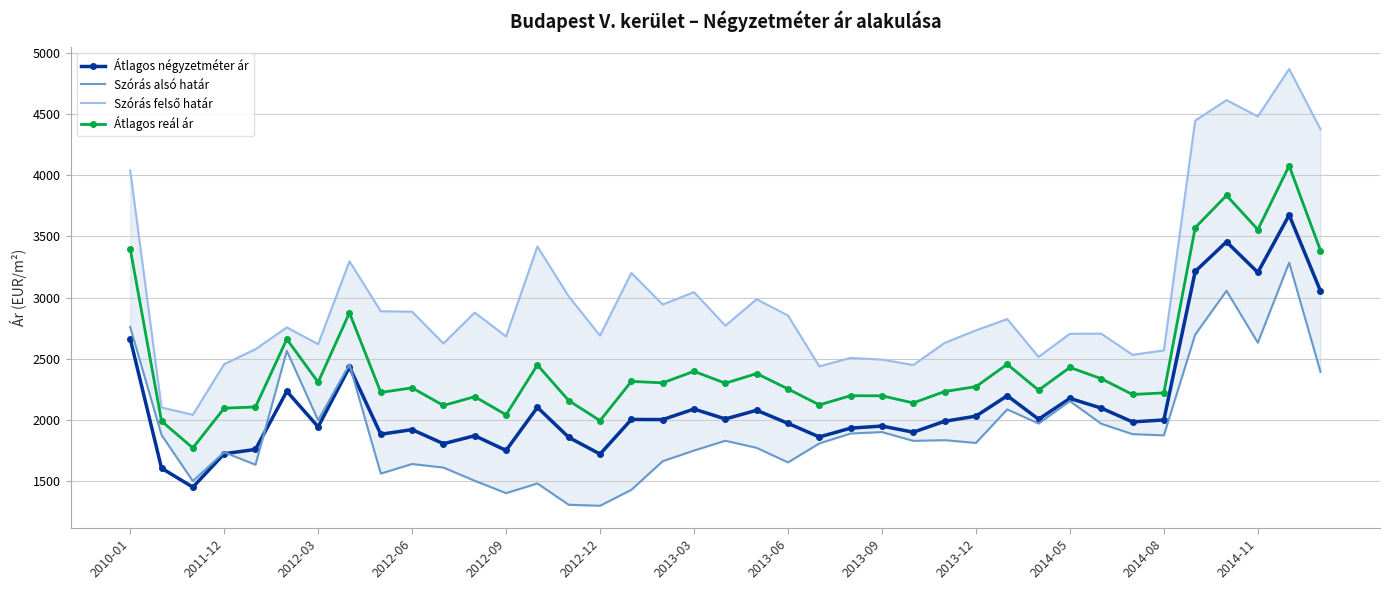

Reading left to right, transcribe all the data shown in this chart.

Átlagos négyzetméter ár: 2665	1607	1452	1725	1760	2235	1945	2433	1884	1922	1807	1872	1752	2104	1859	1722	2005	2004	2090	2009	2080	1973	1862	1934	1951	1901	1990	2032	2199	2007	2177	2098	1985	2001	3214	3456	3206	3675	3054
Szórás alsó határ: 2760	1879	1501	1737	1635	2565	1998	2455	1563	1641	1612	1504	1403	1482	1308	1300	1430	1664	1751	1831	1773	1654	1809	1890	1902	1830	1836	1813	2087	1972	2155	1970	1885	1875	2698	3056	2632	3286	2394
Szórás felső határ: 4040	2103	2043	2457	2579	2757	2620	3297	2889	2885	2626	2878	2683	3418	3010	2690	3202	2944	3045	2771	2987	2854	2439	2508	2494	2450	2630	2733	2825	2516	2705	2706	2533	2569	4446	4614	4480	4868	4376
Átlagos reál ár: 3400	1991	1772	2097	2107	2661	2309	2876	2226	2263	2119	2191	2043	2450	2159	1995	2316	2304	2398	2301	2380	2254	2124	2199	2198	2140	2233	2273	2456	2244	2430	2338	2209	2222	3572	3835	3556	4077	3385